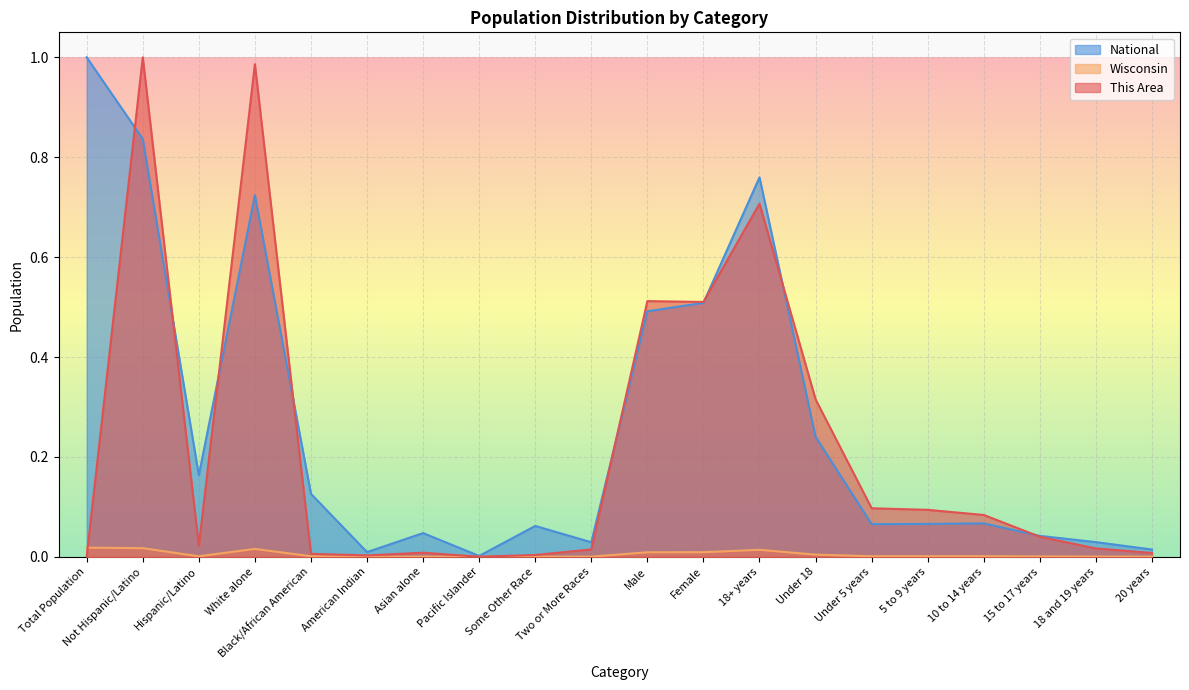

How many distinct data groups are displayed?

3